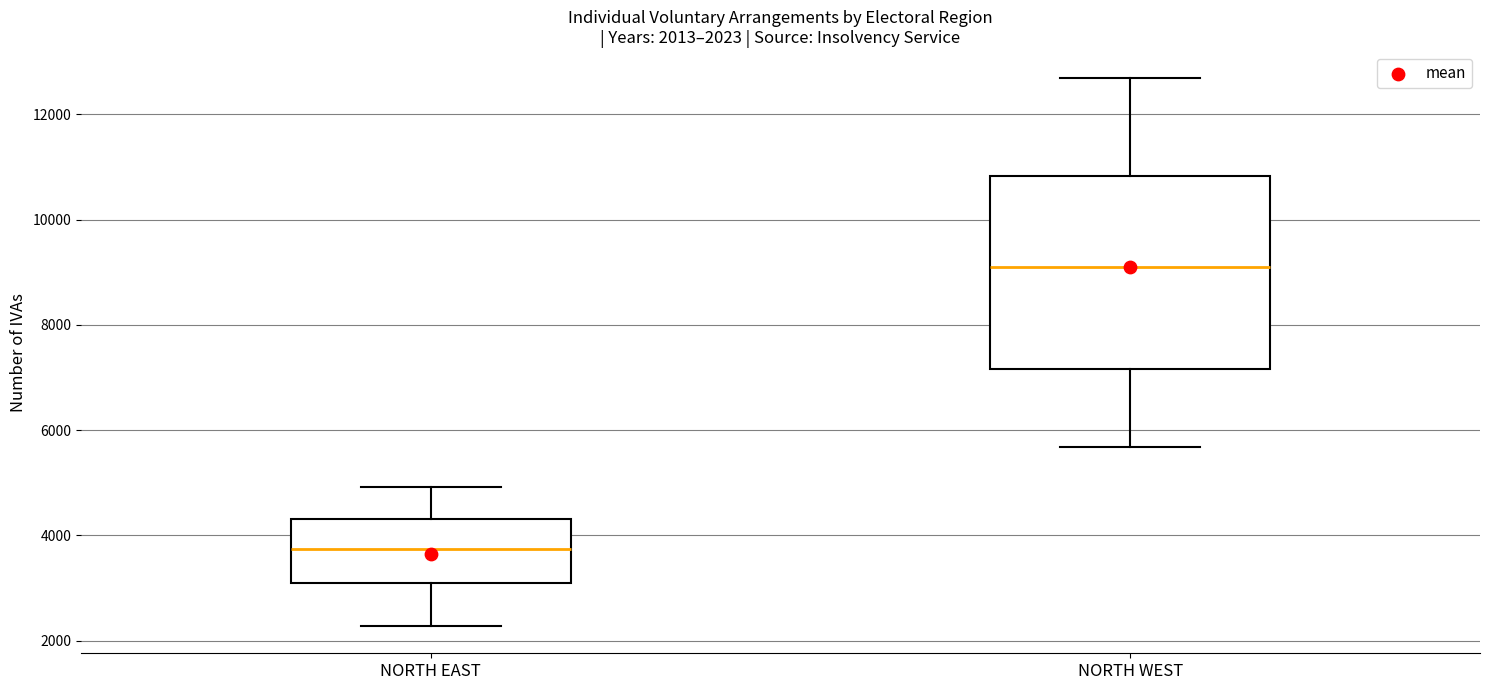

Which box's median line is the highest?

NORTH WEST